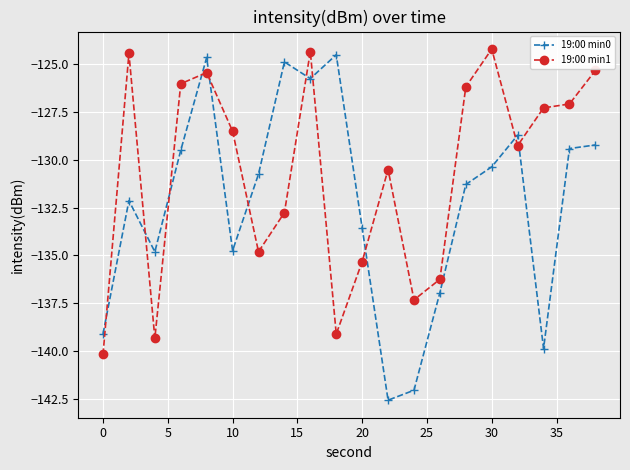

Which series has the widest spread of values?

19:00 min0